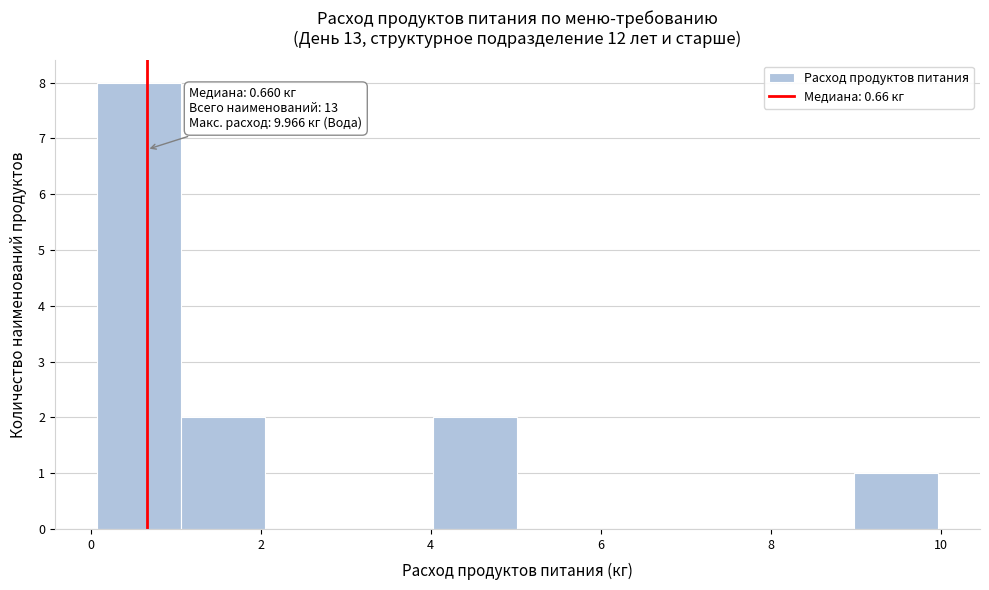

Over which range of the x-axis is the bar tallest?

0 to 1